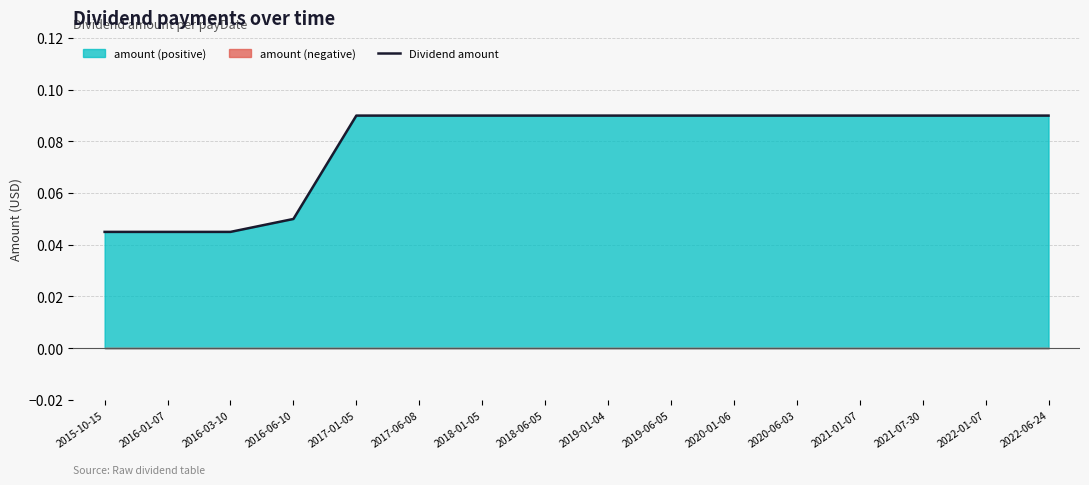

What is the sum of all values?

1.3